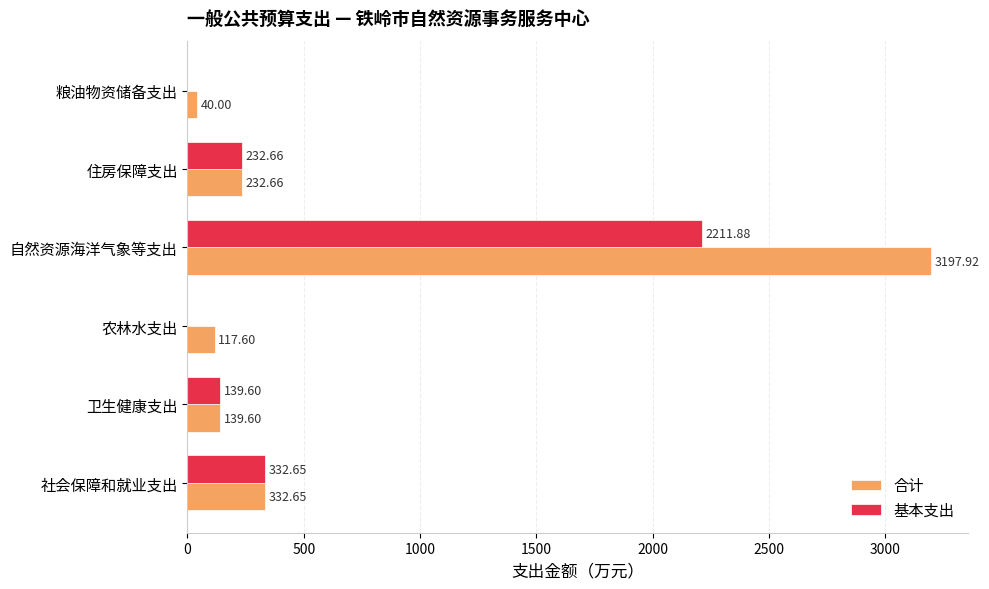

What is the maximum value for 基本支出?

2211.9